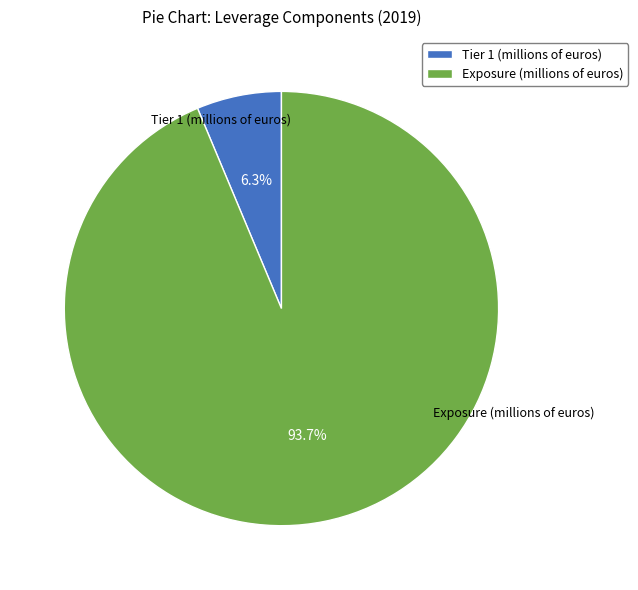

To the nearest percent, what is the difference between the largest and smallest slice percentages?

87%